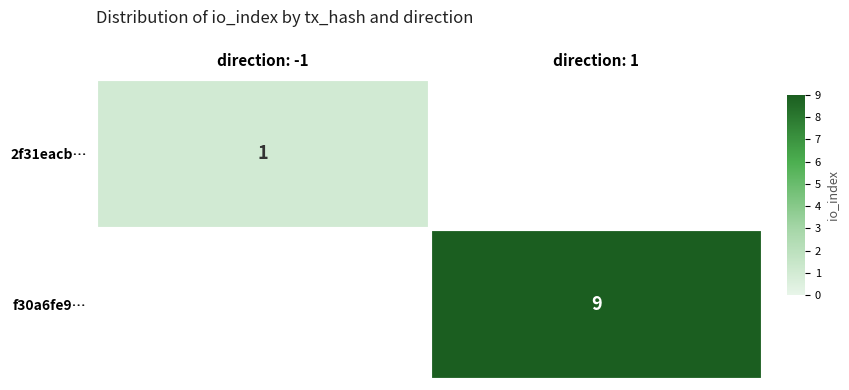

The 2f31eacb… series shows 1 at direction: -1. True or false?

True